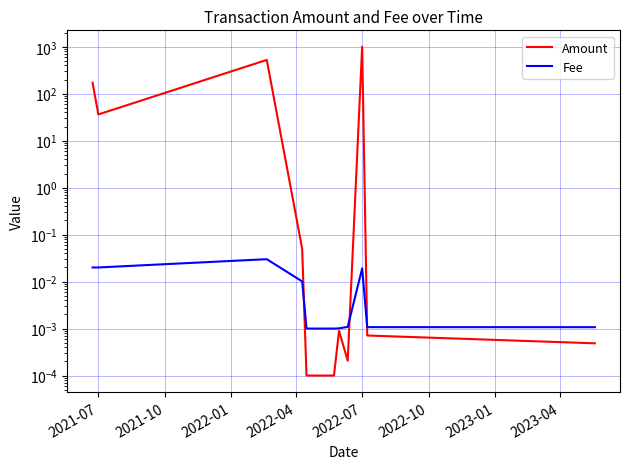

Rank the series at 2021-07 from lowest to highest value.

Fee, Amount